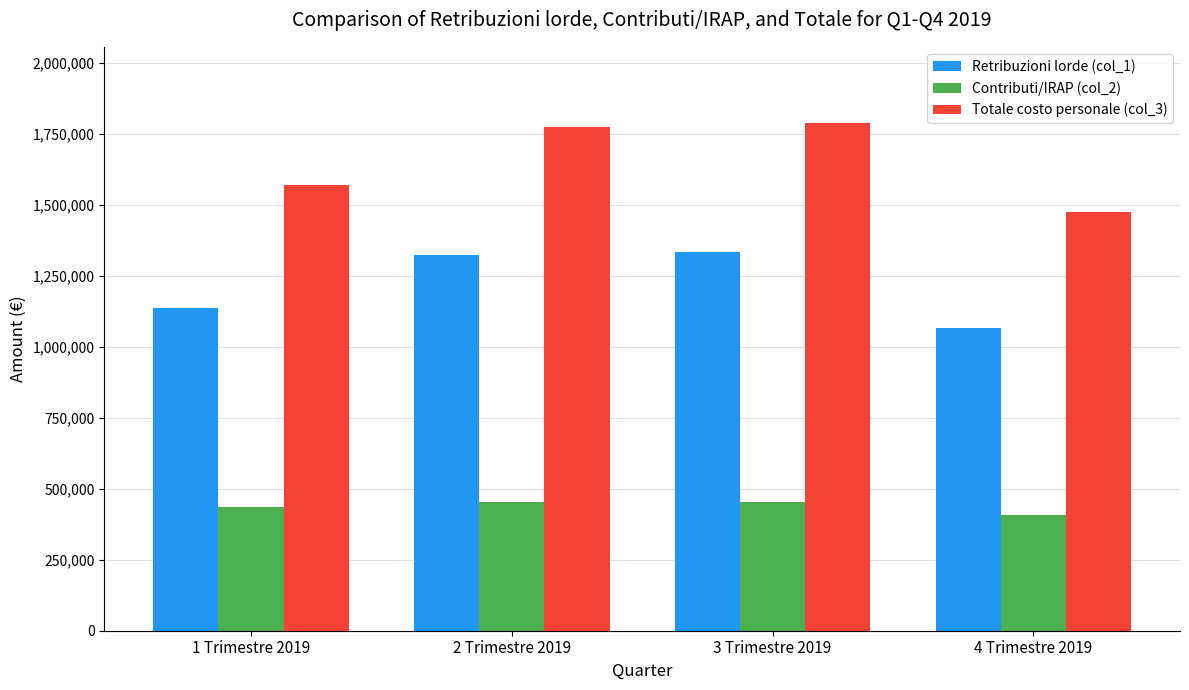

At how many categories does at least one series exceed 1210070?

4